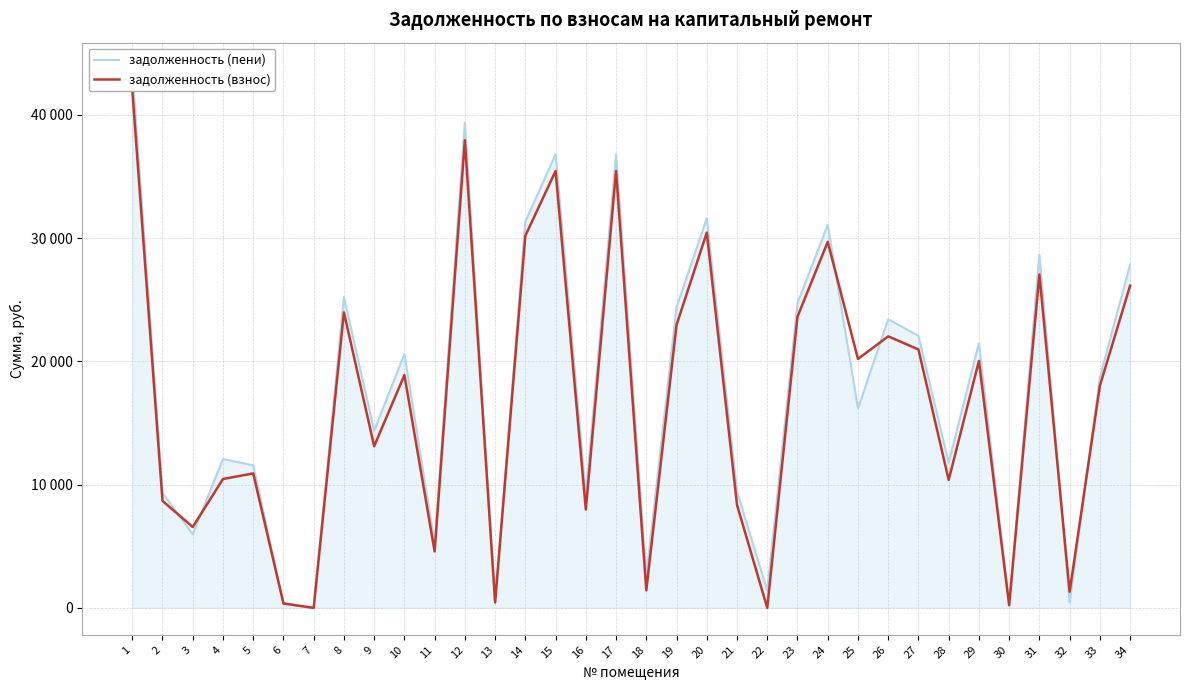

At how many categories does at least one series exceed 13362?

19